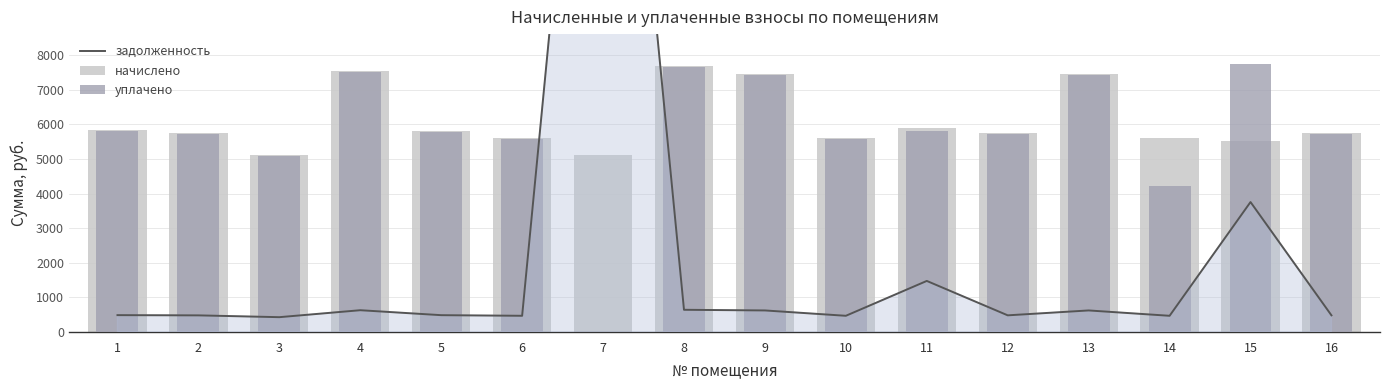

What is the difference between the maximum and second lowest values in the начислено series?

2562.4